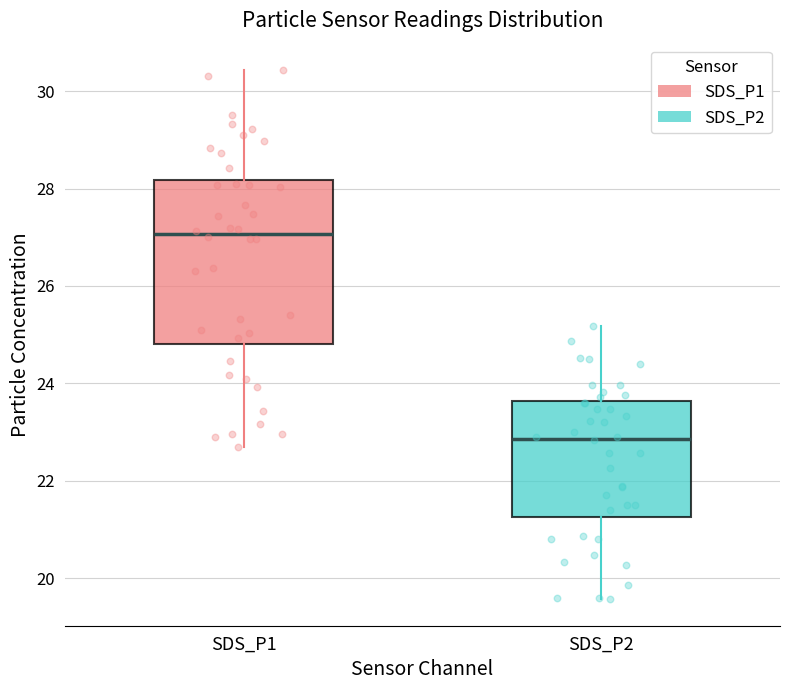

Reading left to right, read every box against the y-axis: the position of its median line, the range the box covers, and the ends of its whiskers. The values are not printed on the chart, so give them approximately, as read against the axis.

SDS_P1: median 27.0, box 24.8 to 28.2, whiskers 22.8 to 30.4
SDS_P2: median 22.8, box 21.2 to 23.6, whiskers 19.6 to 25.2